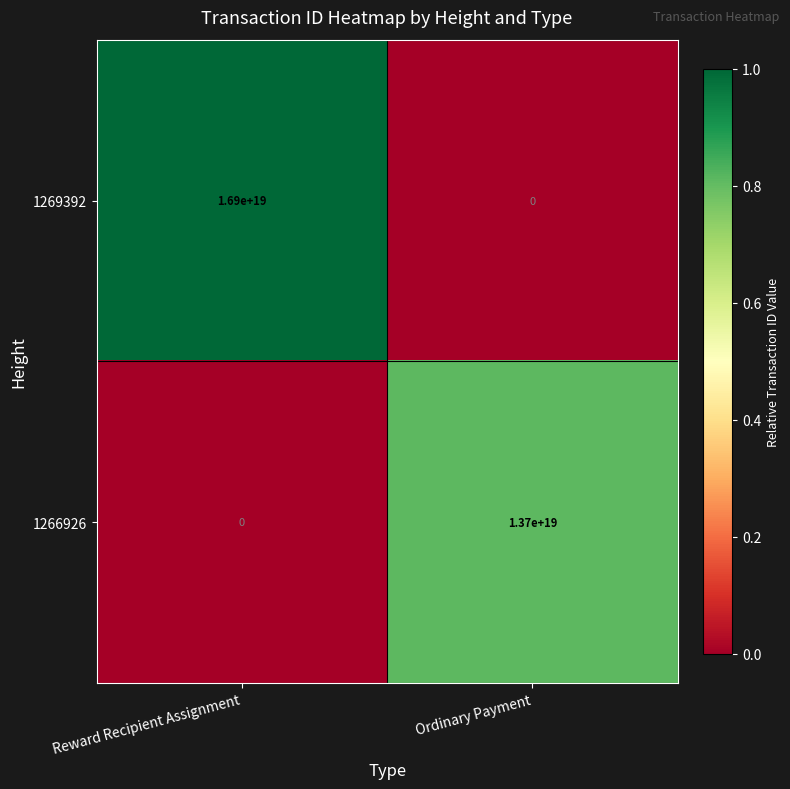

At which category does the chart reach its peak across all series?

Reward Recipient Assignment